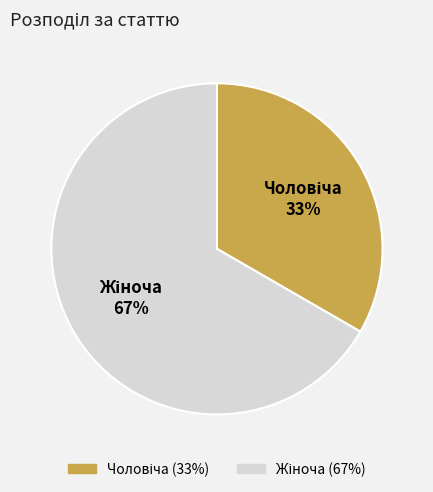

Does any single category account for the majority?

Yes